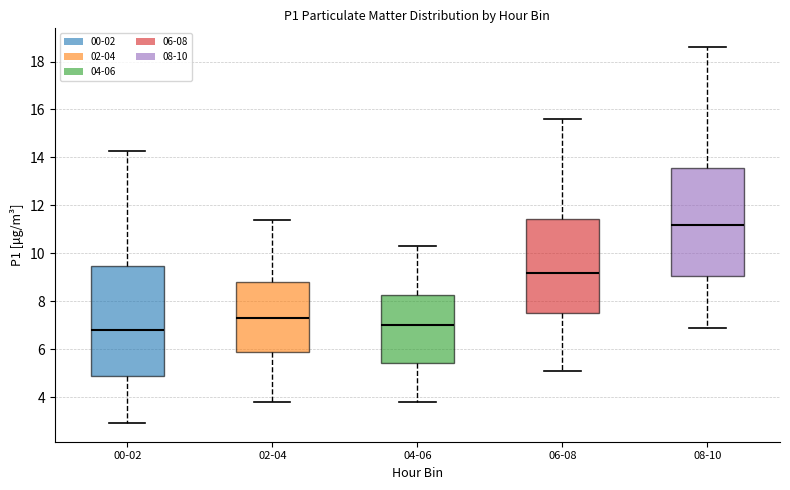

Which box's median line is the lowest?

00-02